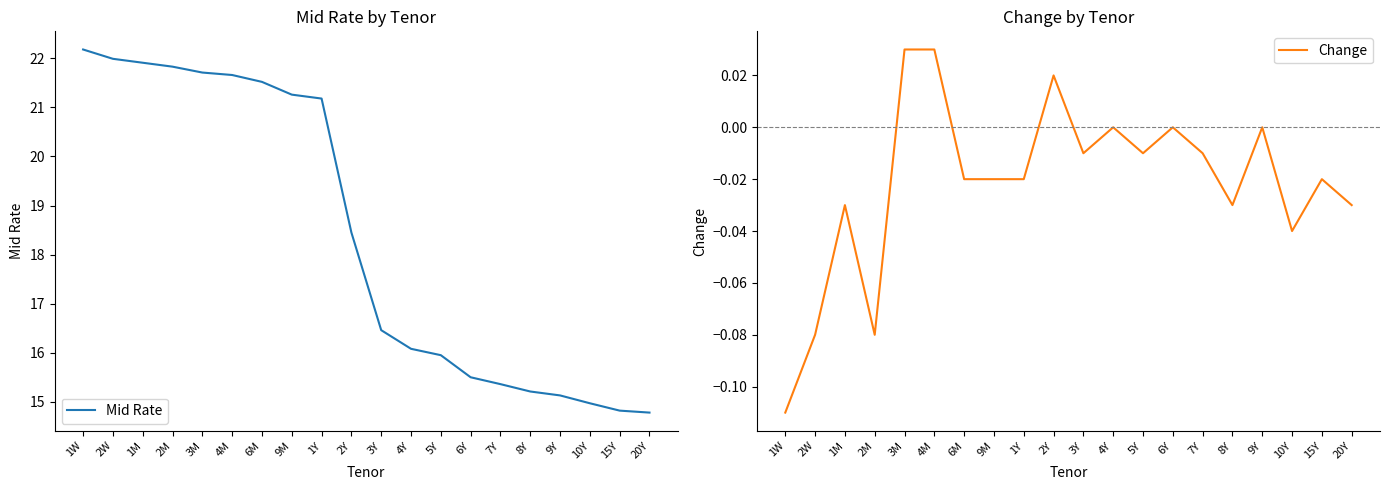

Which series has the largest range (max minus min)?

Mid Rate